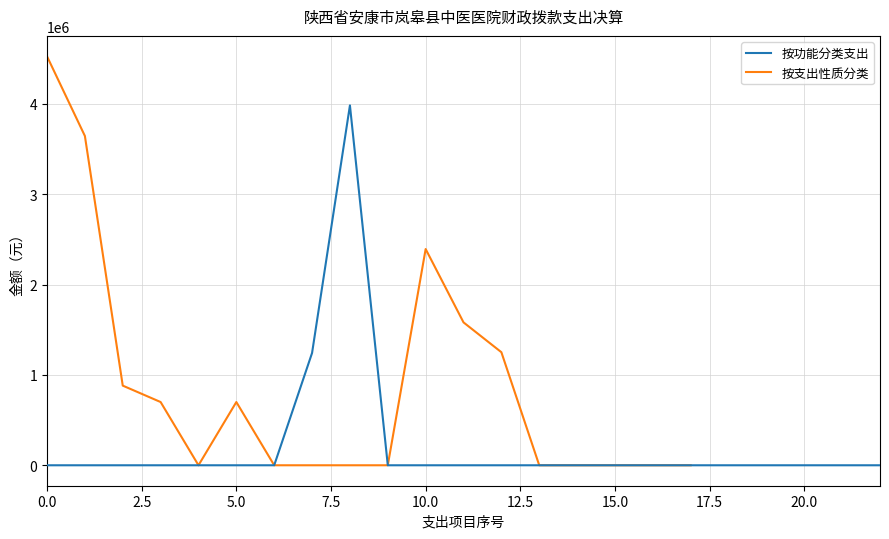

True or false: 按支出性质分类 has a value of 2393370.0 at 10.

True